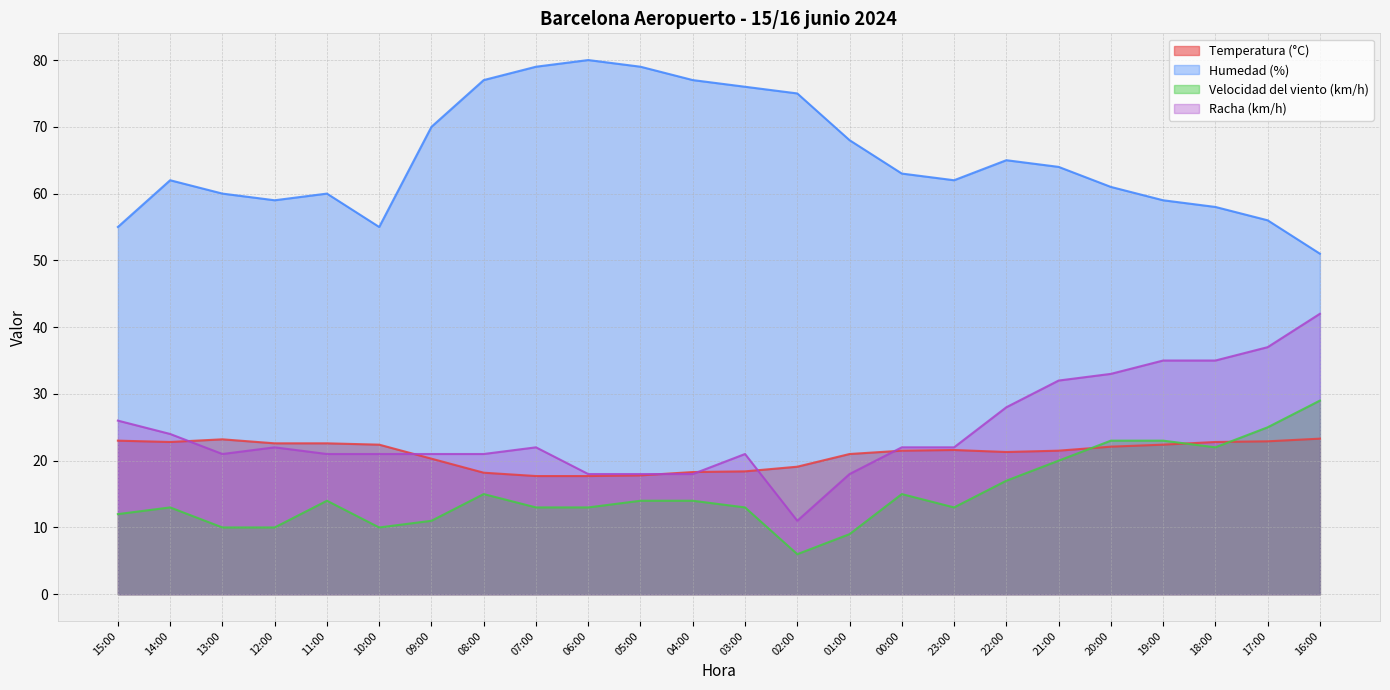

Reading left to right, transcribe all the data shown in this chart.

Temperatura (°C): 15:00=23.0	14:00=22.8	13:00=23.2	12:00=22.6	11:00=22.6	10:00=22.4	09:00=20.3	08:00=18.2	07:00=17.7	06:00=17.7	05:00=17.8	04:00=18.3	03:00=18.4	02:00=19.1	01:00=21.0	00:00=21.5	23:00=21.6	22:00=21.3	21:00=21.5	20:00=22.1	19:00=22.4	18:00=22.8	17:00=22.9	16:00=23.3
Humedad (%): 15:00=55.0	14:00=62.0	13:00=60.0	12:00=59.0	11:00=60.0	10:00=55.0	09:00=70.0	08:00=77.0	07:00=79.0	06:00=80.0	05:00=79.0	04:00=77.0	03:00=76.0	02:00=75.0	01:00=68.0	00:00=63.0	23:00=62.0	22:00=65.0	21:00=64.0	20:00=61.0	19:00=59.0	18:00=58.0	17:00=56.0	16:00=51.0
Velocidad del viento (km/h): 15:00=12.0	14:00=13.0	13:00=10.0	12:00=10.0	11:00=14.0	10:00=10.0	09:00=11.0	08:00=15.0	07:00=13.0	06:00=13.0	05:00=14.0	04:00=14.0	03:00=13.0	02:00=6.0	01:00=9.0	00:00=15.0	23:00=13.0	22:00=17.0	21:00=20.0	20:00=23.0	19:00=23.0	18:00=22.0	17:00=25.0	16:00=29.0
Racha (km/h): 15:00=26.0	14:00=24.0	13:00=21.0	12:00=22.0	11:00=21.0	10:00=21.0	09:00=21.0	08:00=21.0	07:00=22.0	06:00=18.0	05:00=18.0	04:00=18.0	03:00=21.0	02:00=11.0	01:00=18.0	00:00=22.0	23:00=22.0	22:00=28.0	21:00=32.0	20:00=33.0	19:00=35.0	18:00=35.0	17:00=37.0	16:00=42.0